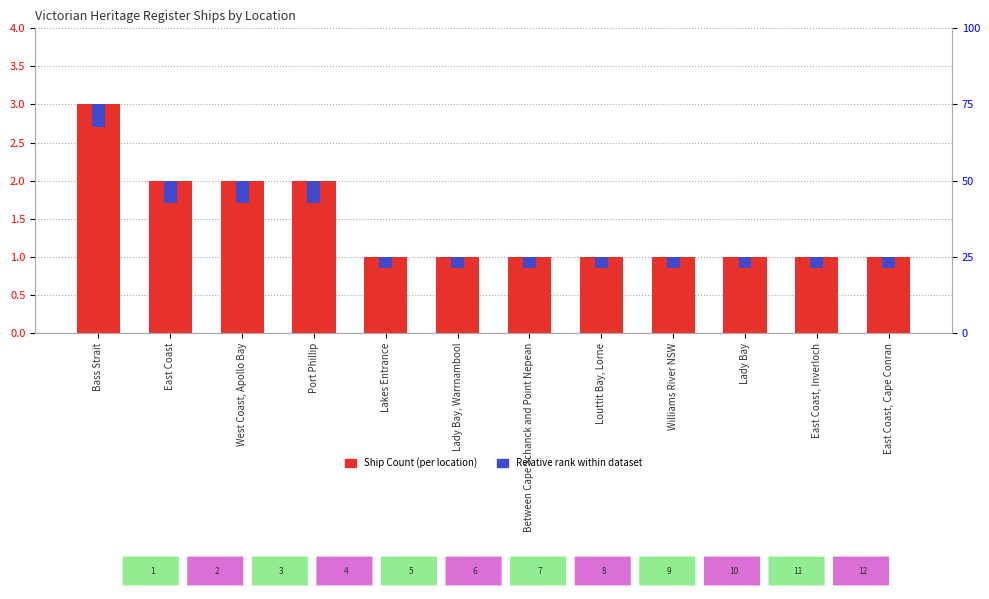

Is the value of Relative rank within dataset at Between Cape Schanck and Point Nepean greater than the value of Ship Count at Port Phillip?

No